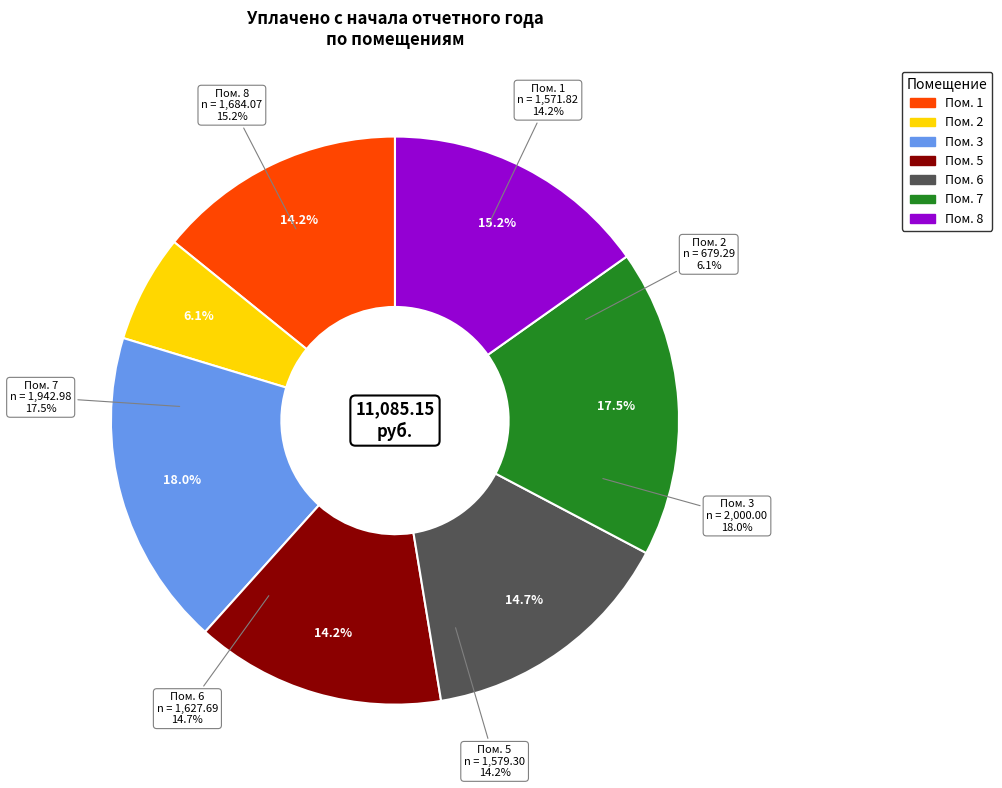

Is there any slice that represents more than half of the pie?

No